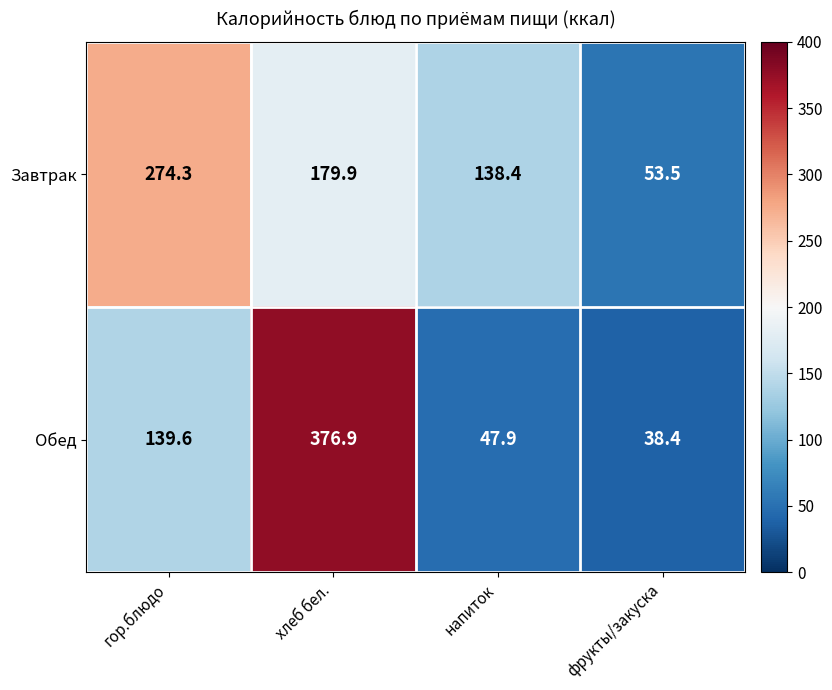

What is the difference between the second highest and minimum values in the Обед series?

101.2